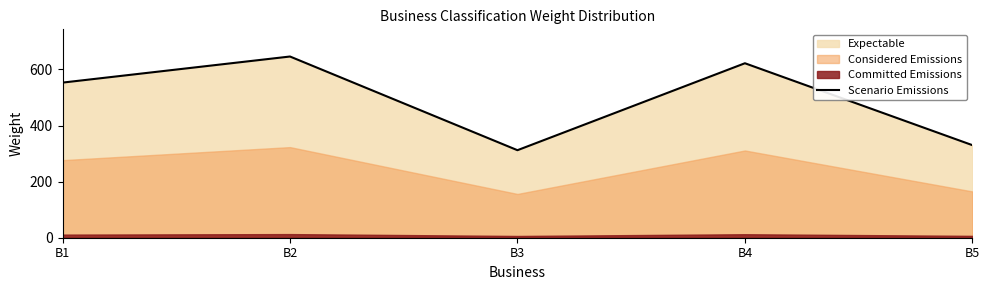

At which category does the data reach its first local valley?

B3